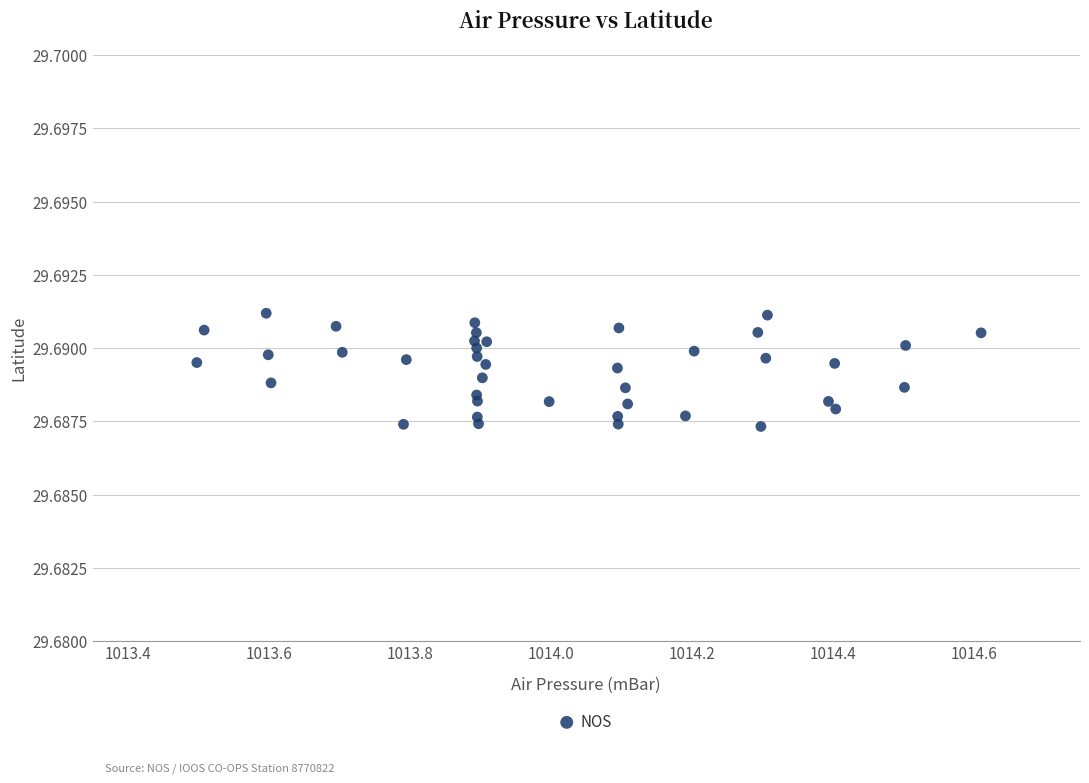

What is the range of X values (max minus min)?

1.1